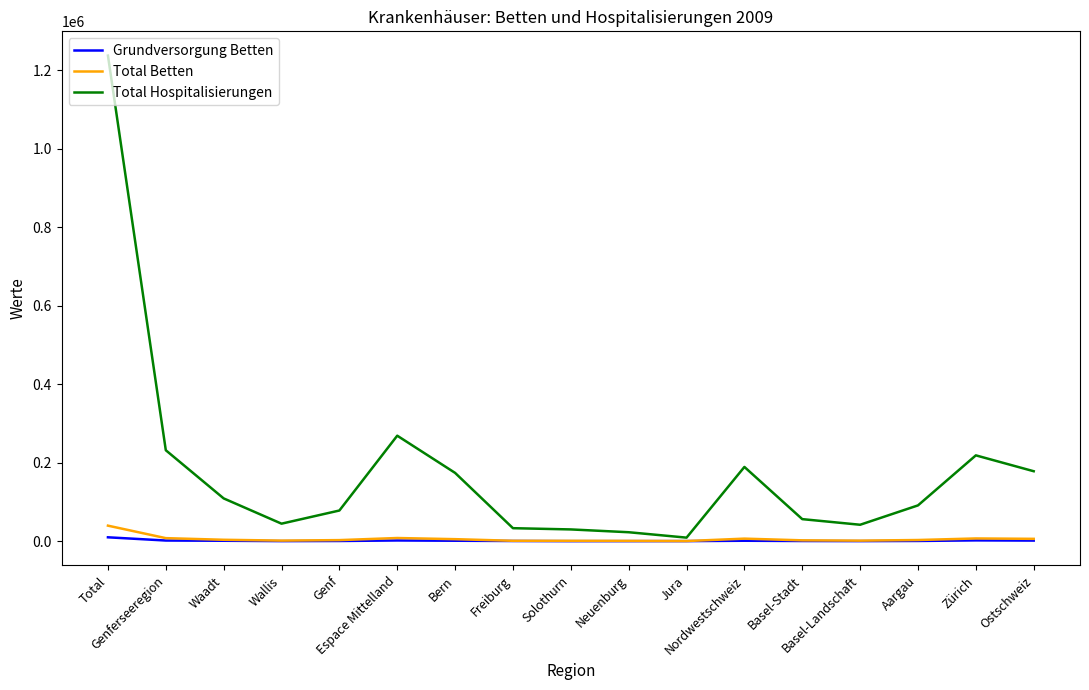

What is the label of the 3rd point from the left?

Waadt